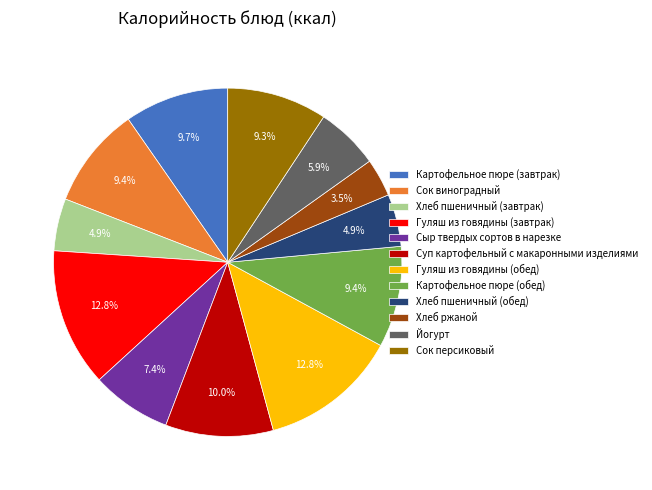

Which slice is the smallest?

Хлеб ржаной